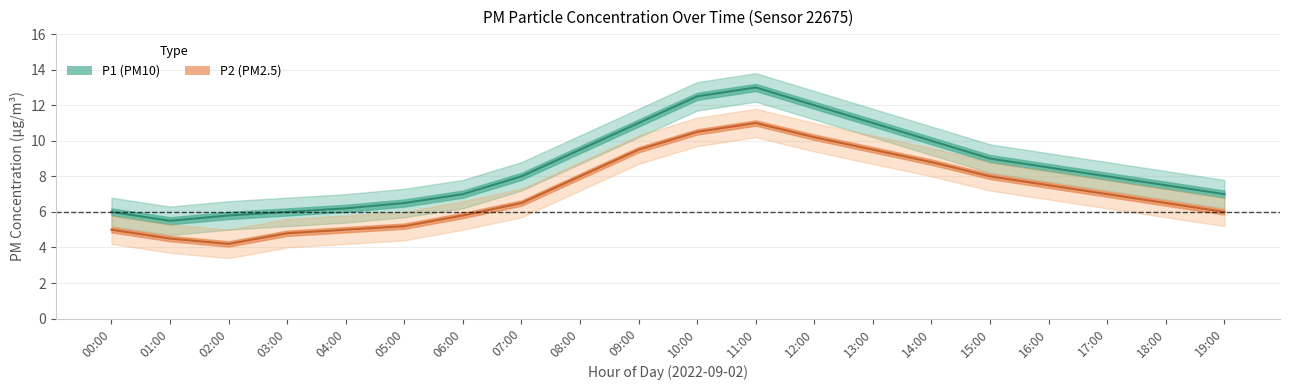

Reading left to right, transcribe all the data shown in this chart.

P1: 6.0	5.5	5.8	6.0	6.2	6.5	7.0	8.0	9.5	11.0	12.5	13.0	12.0	11.0	10.0	9.0	8.5	8.0	7.5	7.0
P1_upper: 6.8	6.3	6.6	6.8	7.0	7.3	7.8	8.8	10.3	11.8	13.3	13.8	12.8	11.8	10.8	9.8	9.3	8.8	8.3	7.8
P1_lower: 5.2	4.7	5.0	5.2	5.4	5.7	6.2	7.2	8.7	10.2	11.7	12.2	11.2	10.2	9.2	8.2	7.7	7.2	6.7	6.2
P2: 5.0	4.5	4.2	4.8	5.0	5.2	5.8	6.5	8.0	9.5	10.5	11.0	10.2	9.5	8.8	8.0	7.5	7.0	6.5	6.0
P2_upper: 5.8	5.3	5.0	5.6	5.8	6.0	6.6	7.3	8.8	10.3	11.3	11.8	11.0	10.3	9.6	8.8	8.3	7.8	7.3	6.8
P2_lower: 4.2	3.7	3.4	4.0	4.2	4.4	5.0	5.7	7.2	8.7	9.7	10.2	9.4	8.7	8.0	7.2	6.7	6.2	5.7	5.2